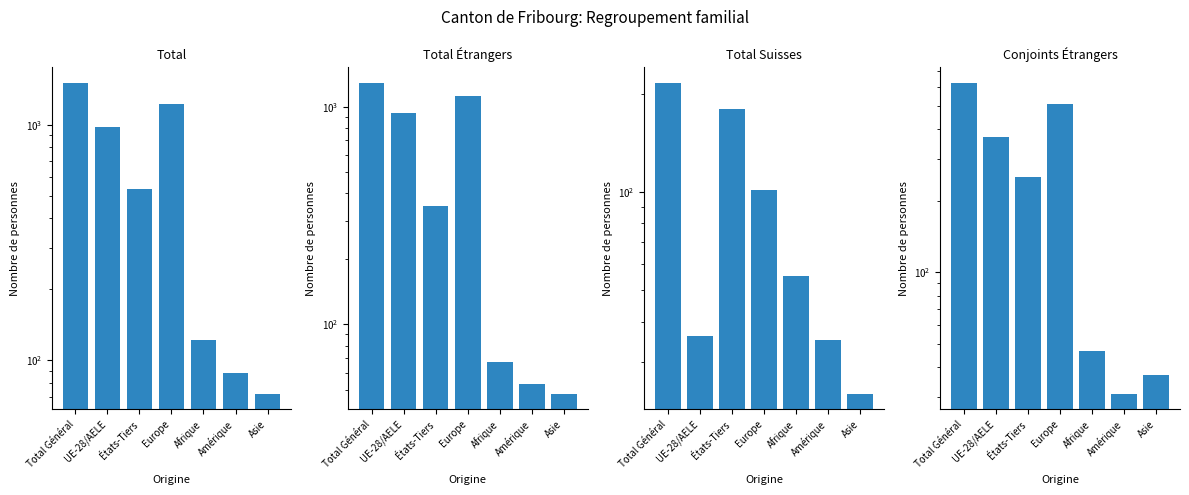

Does the chart contain stacked bars?

No